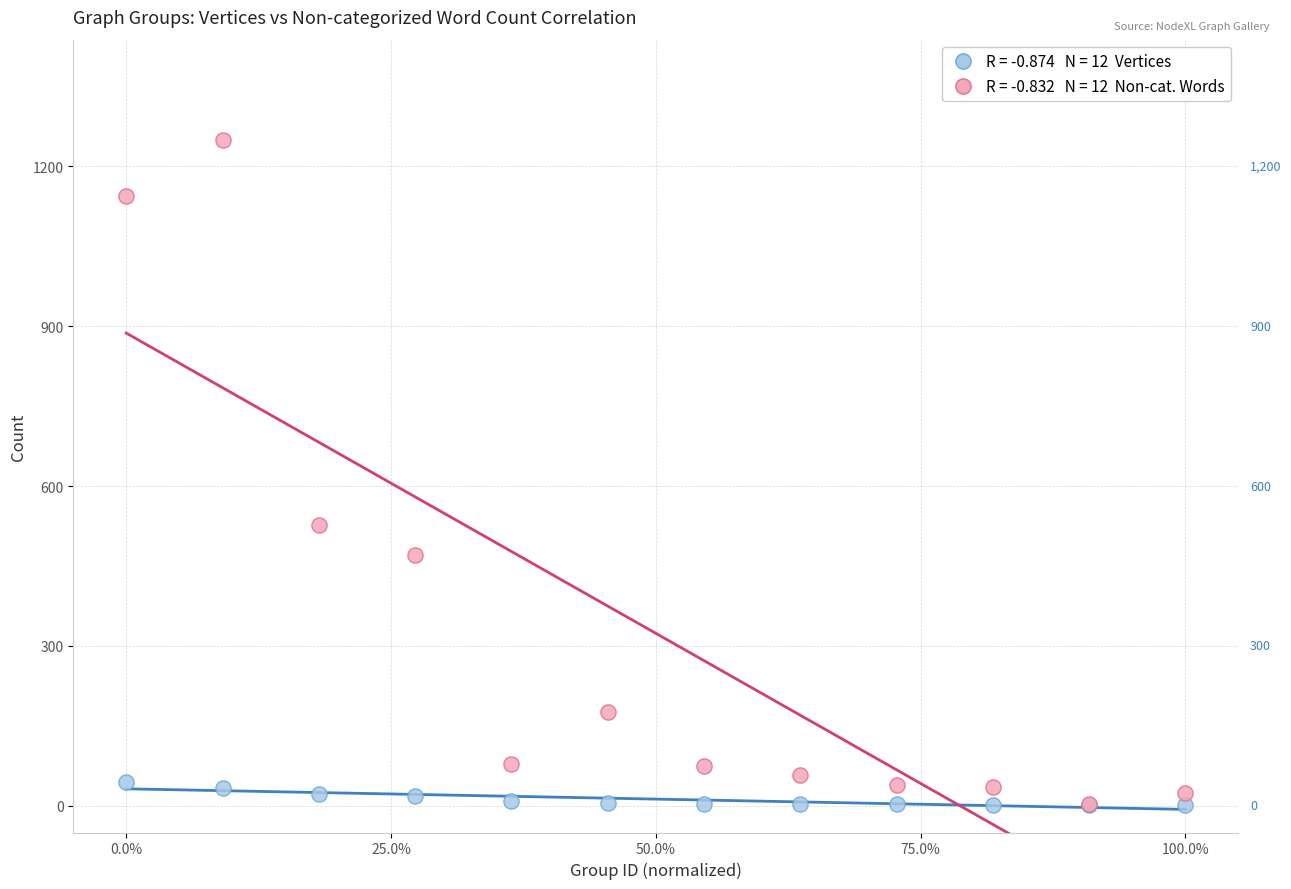

Across all series, what Y value is closest to 626?

527